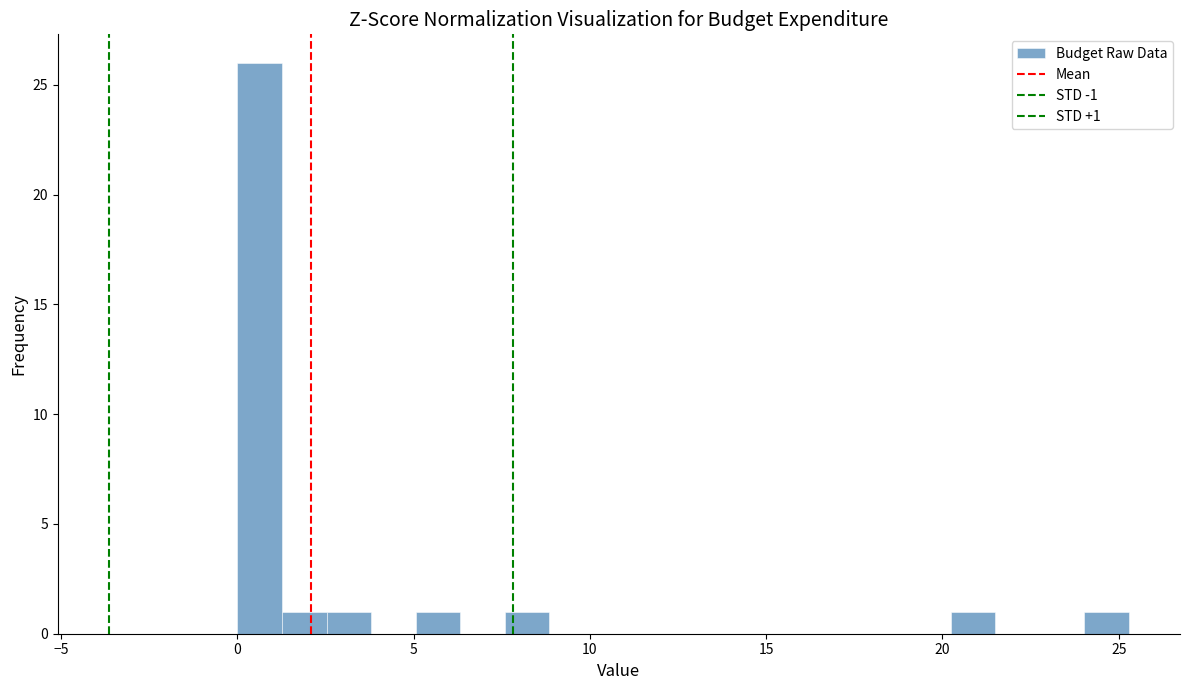

Around what value on the x-axis is the tallest bar? Give the approximate position of its centre, as read against the axis.

0.5